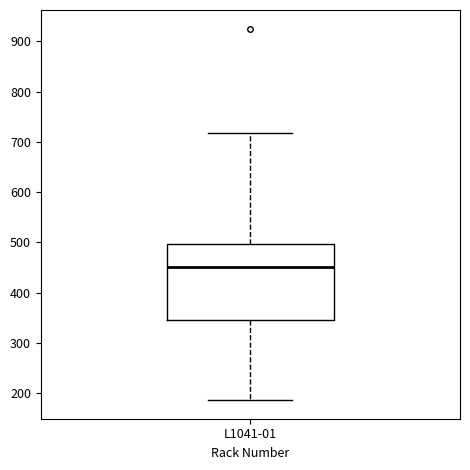

Transcribe this box plot: give where the median line is, the range the box spans, and where the two whiskers end, as read against the y-axis. The values are not printed on the chart, so give them approximately, as read against the axis.

median 450, box 350 to 500, whiskers 190 to 720